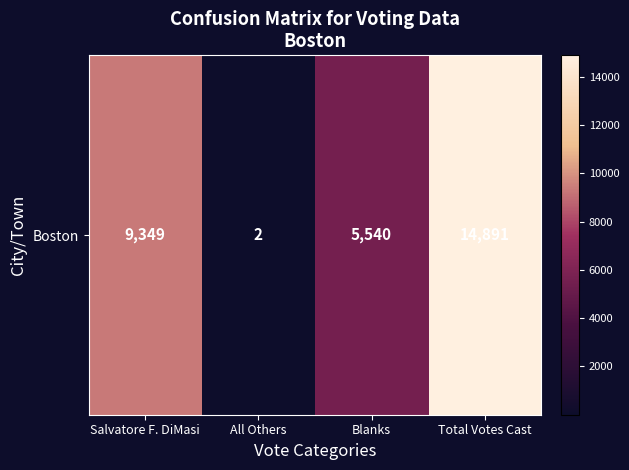

Reading right to left, transcribe all the data shown in this chart.

Total Votes Cast=14891	Blanks=5540	All Others=2	Salvatore F. DiMasi=9349